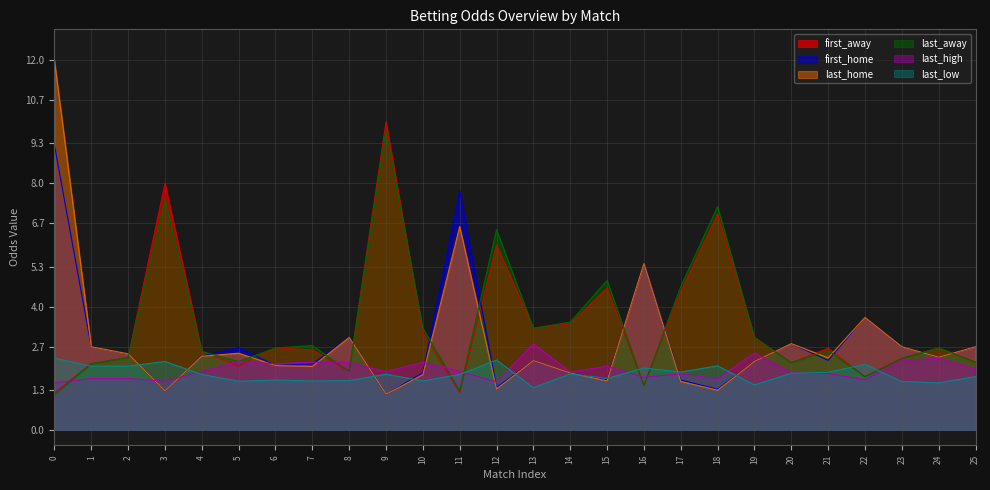

What is the smallest value displayed?

1.1